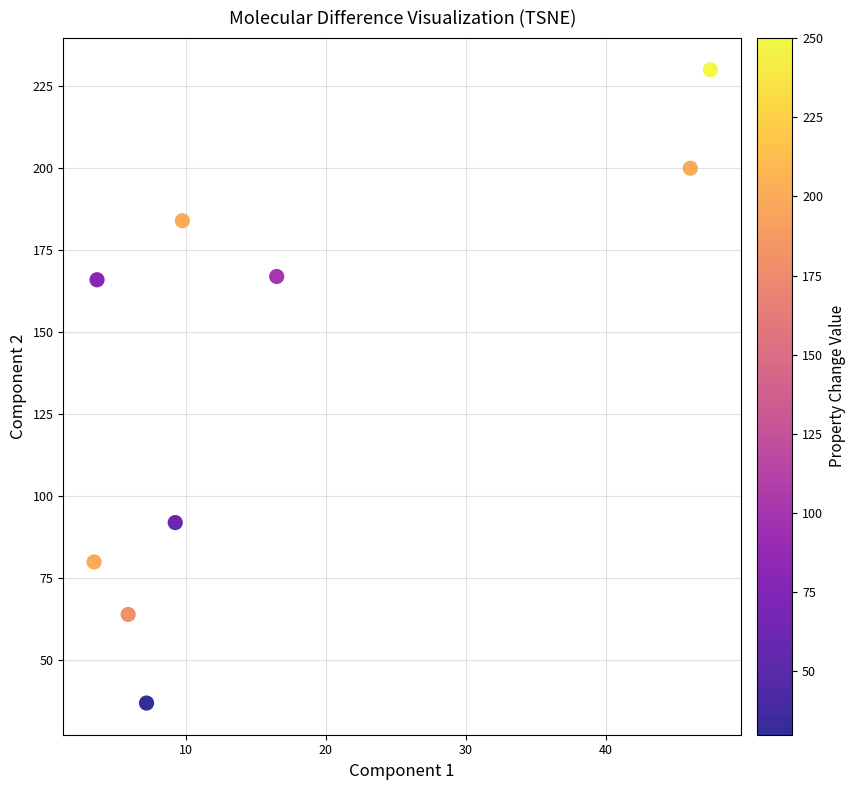

What is the range of Y values (max minus min)?

193